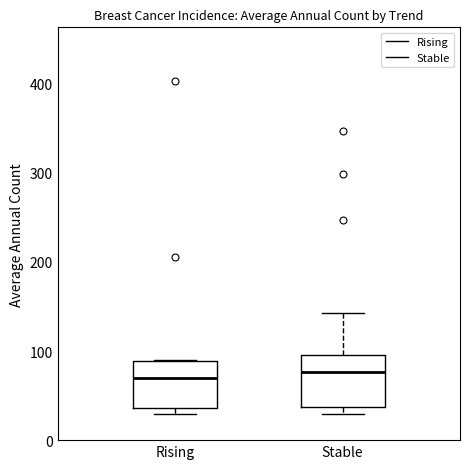

Where is the lower edge of the box for Stable on the y-axis? The values are not printed on the chart, so give them approximately, as read against the axis.

40